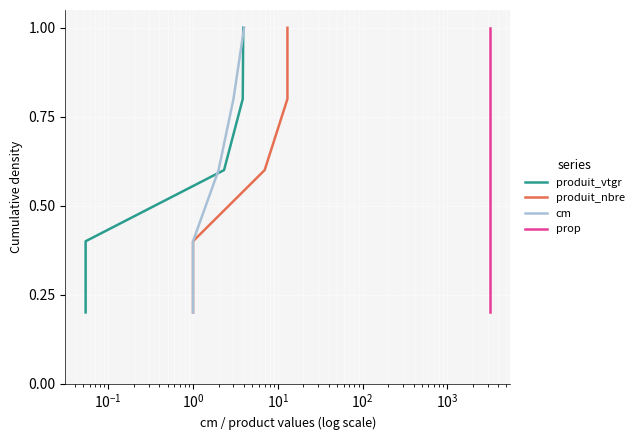

Which series changed the most between $\mathdefault{10^{-1}}$ and $\mathdefault{10^{1}}$?

produit_vtgr